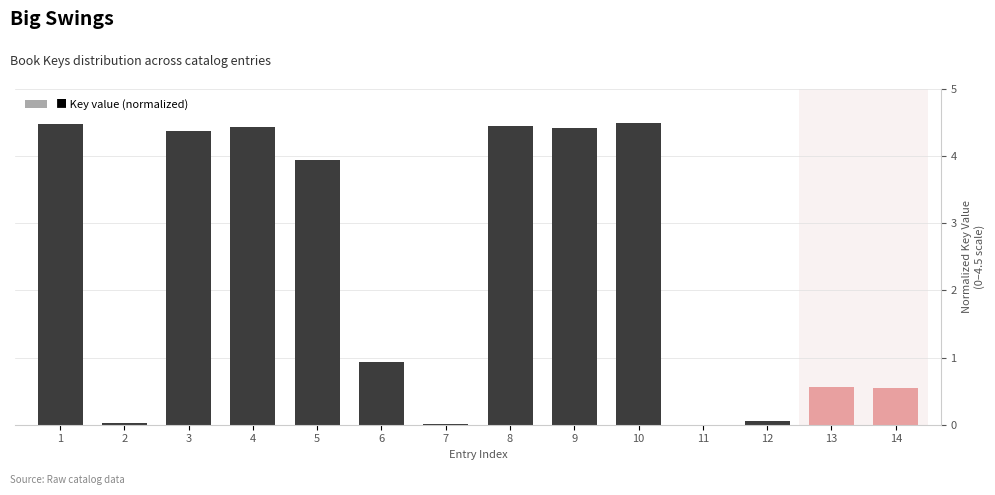

The value at 9 is 4.4. True or false?

True